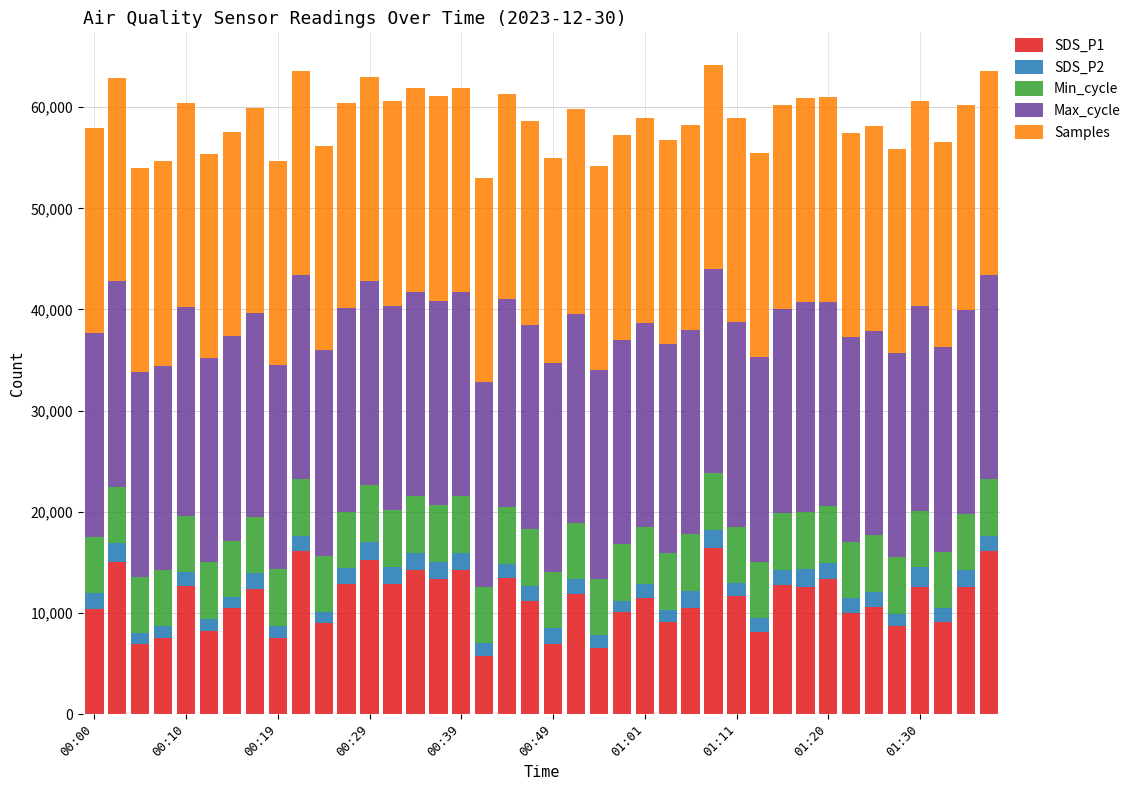

What is the highest value of the SDS_P1 series?

16400.0